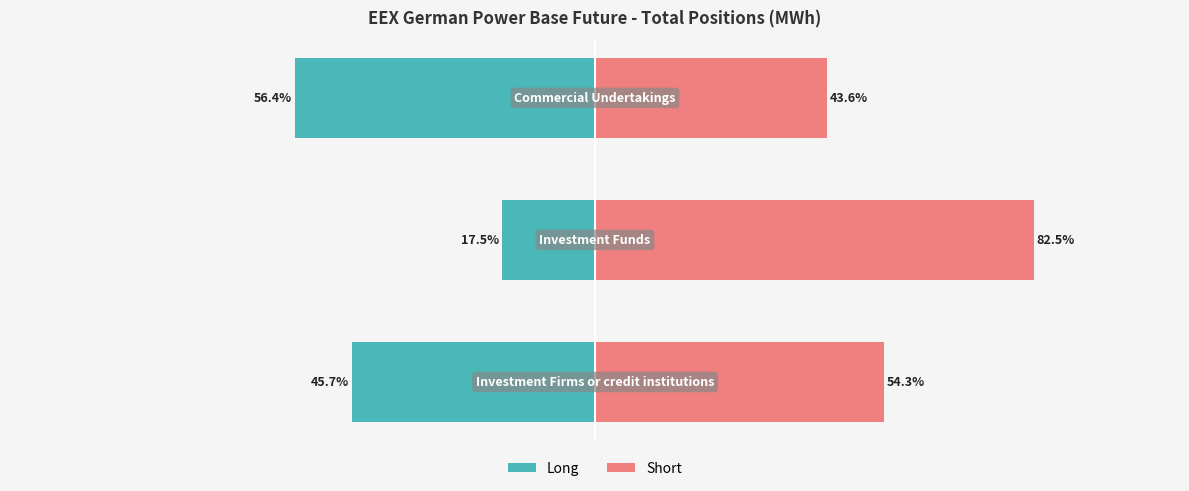

What is the difference between the maximum and minimum values in the Short series?

38.9